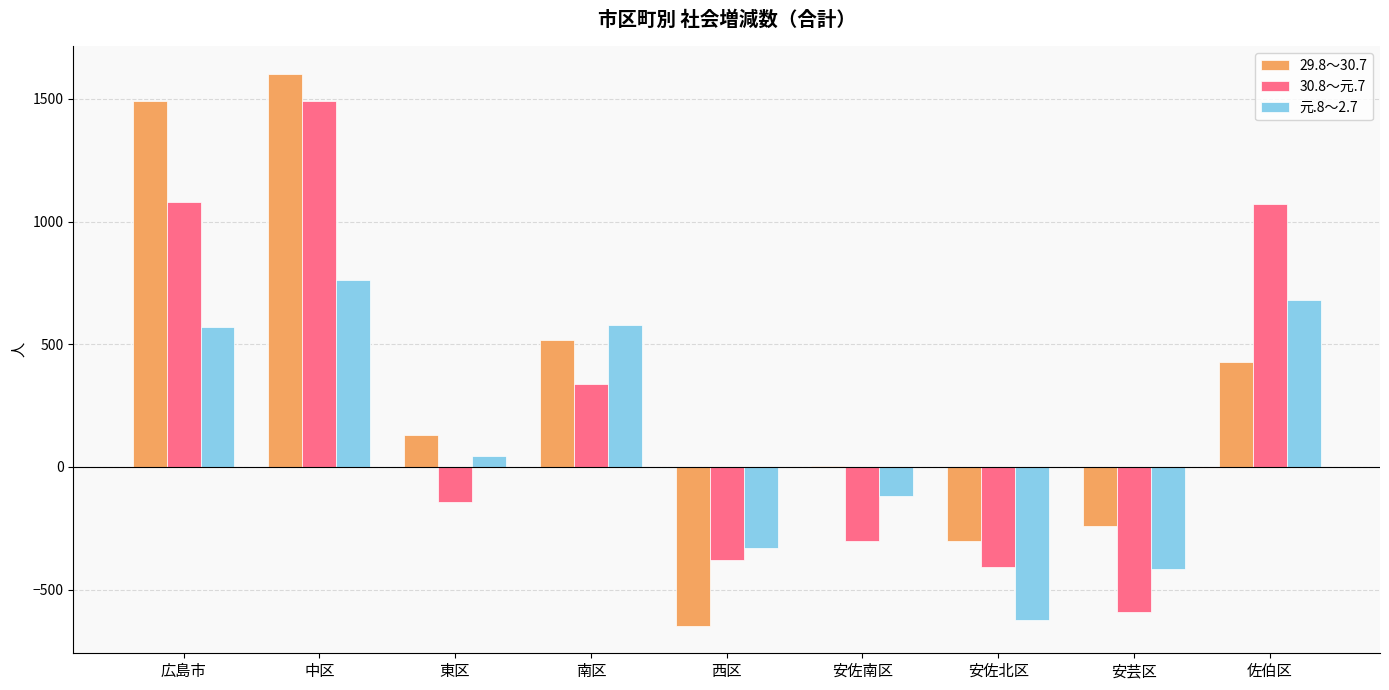

Between 安芸区 and 佐伯区, which series saw the biggest shift?

30.8～元.7